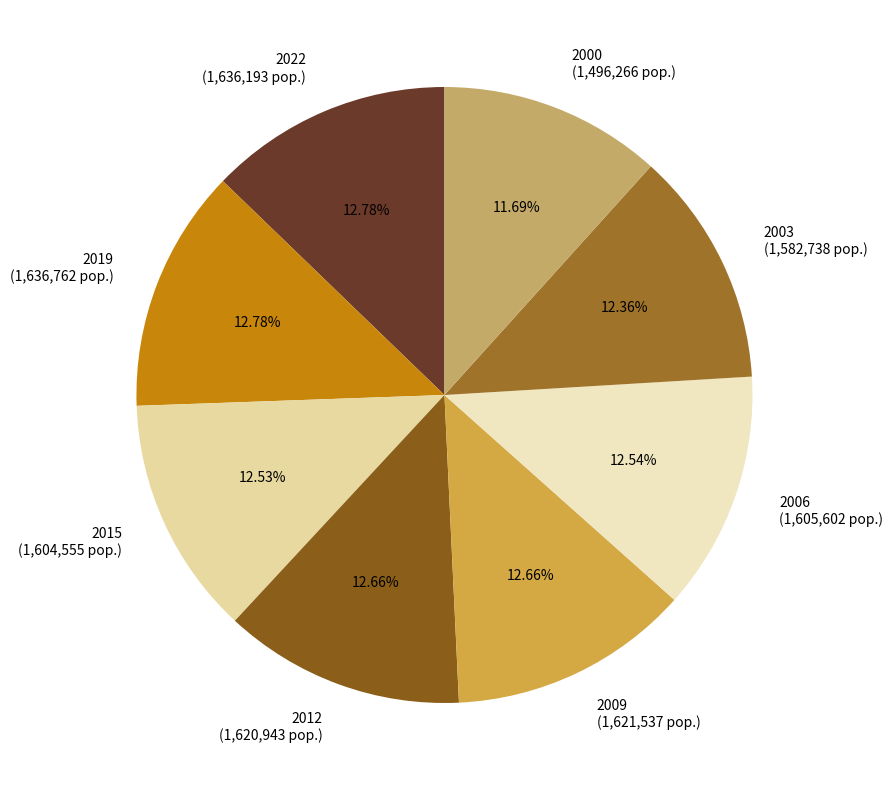

To the nearest percent, what portion does 2022 represent?

13%